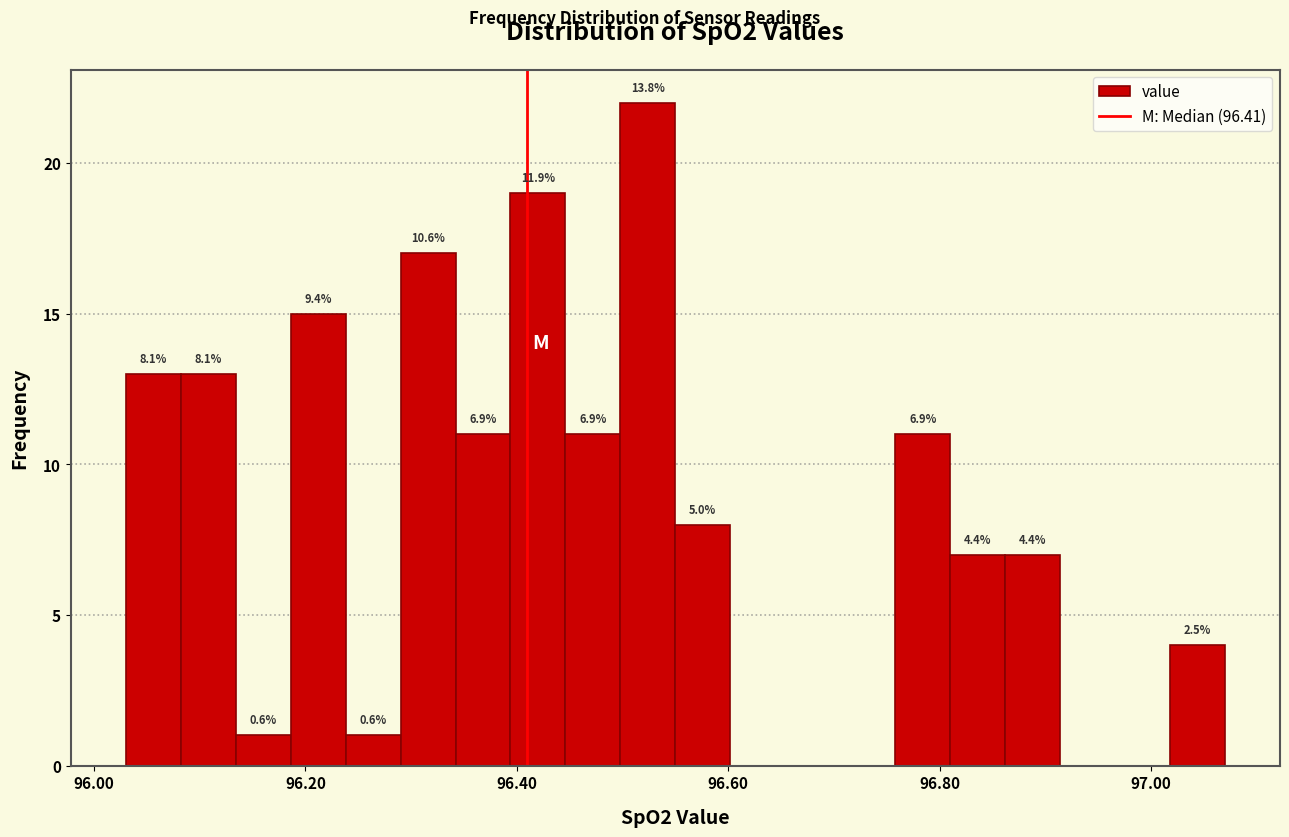

Read against the x-axis, roughly where is the centre of the tallest bar?

96.52